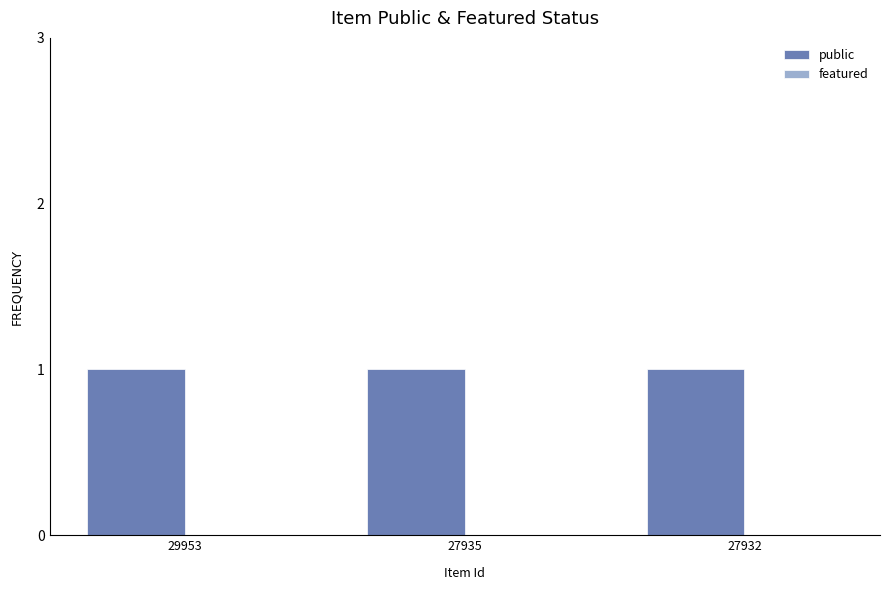

How many series are shown in this chart?

2